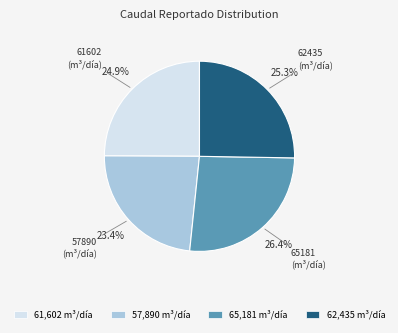

Is 62,435 m³/día the majority of the pie?

No